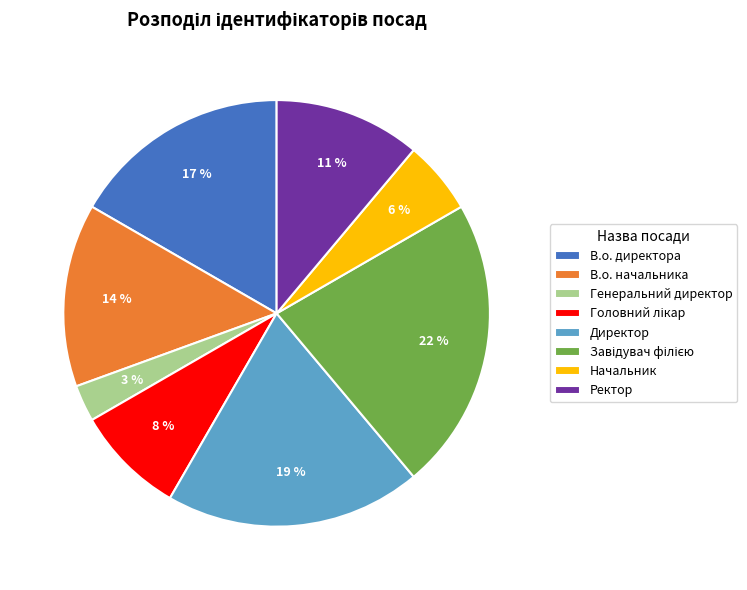

Is it true that Начальник is 6% of the pie?

True